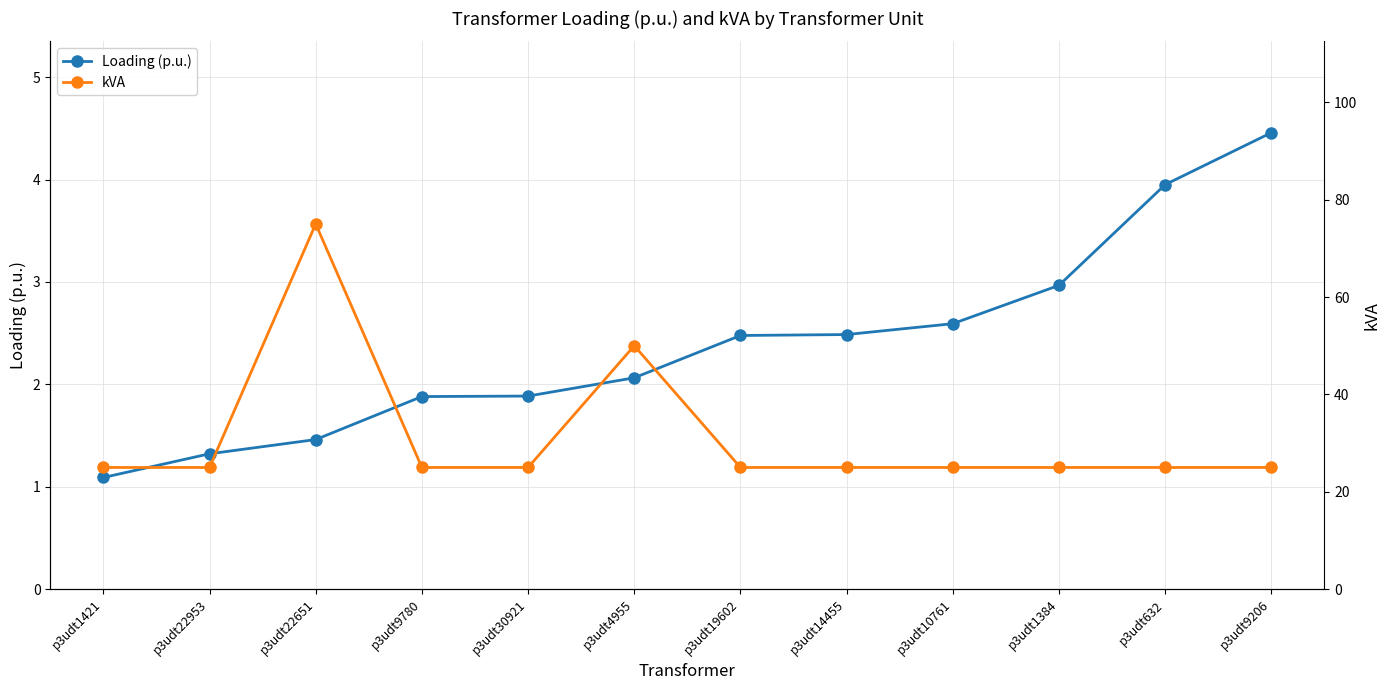

True or false: kVA and Loading (p.u.) intersect in this chart.

False